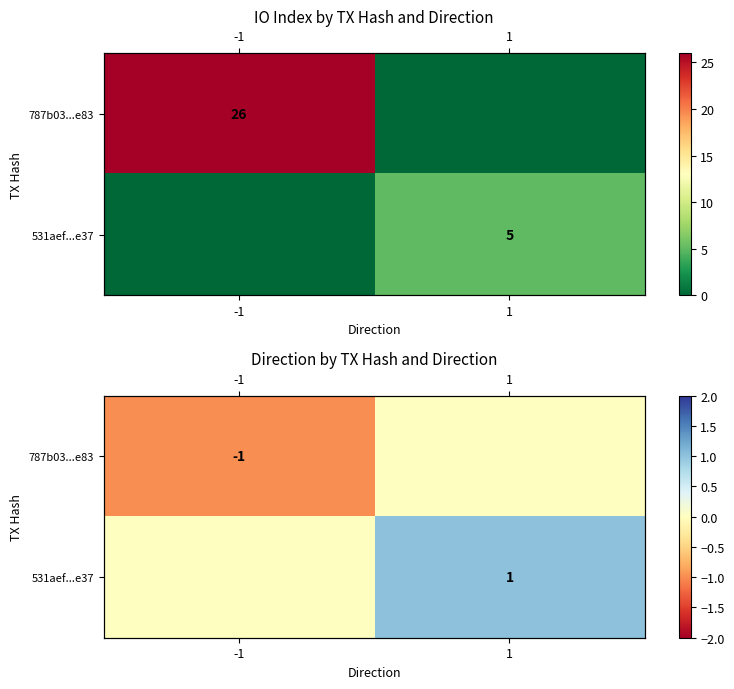

What is the sum of all 787b03...e83 values?

-1